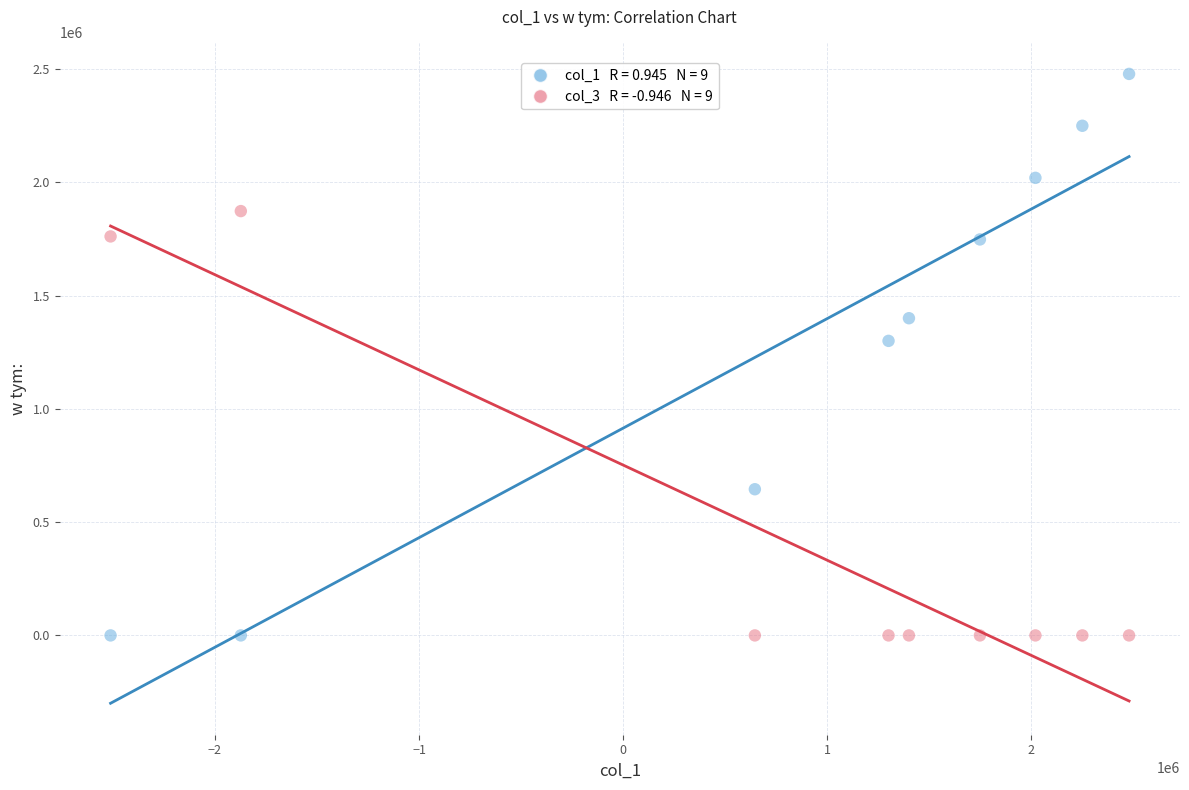

Across all data points, what is the range of Y values (max minus min)?

2478788.0